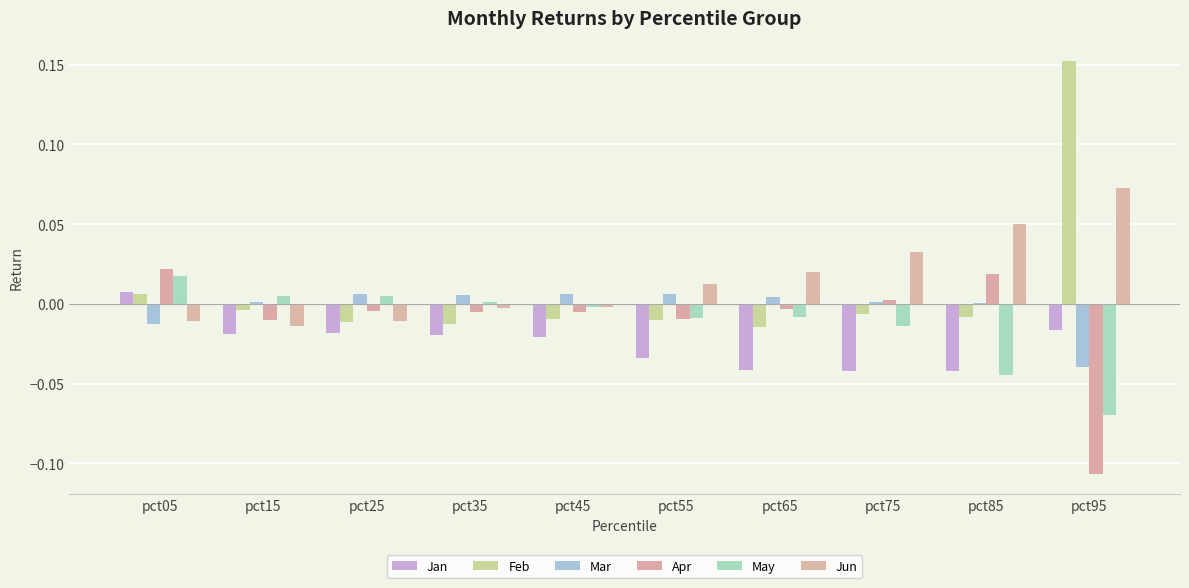

Reading right to left, transcribe all the data shown in this chart.

Jan: pct95=-0.0	pct85=-0.0	pct75=-0.0	pct65=-0.0	pct55=-0.0	pct45=-0.0	pct35=-0.0	pct25=-0.0	pct15=-0.0	pct05=0.0
Feb: pct95=0.2	pct85=-0.0	pct75=-0.0	pct65=-0.0	pct55=-0.0	pct45=-0.0	pct35=-0.0	pct25=-0.0	pct15=-0.0	pct05=0.0
Mar: pct95=-0.0	pct85=0.0	pct75=0.0	pct65=0.0	pct55=0.0	pct45=0.0	pct35=0.0	pct25=0.0	pct15=0.0	pct05=-0.0
Apr: pct95=-0.1	pct85=0.0	pct75=0.0	pct65=-0.0	pct55=-0.0	pct45=-0.0	pct35=-0.0	pct25=-0.0	pct15=-0.0	pct05=0.0
May: pct95=-0.1	pct85=-0.0	pct75=-0.0	pct65=-0.0	pct55=-0.0	pct45=-0.0	pct35=0.0	pct25=0.0	pct15=0.0	pct05=0.0
Jun: pct95=0.1	pct85=0.1	pct75=0.0	pct65=0.0	pct55=0.0	pct45=-0.0	pct35=-0.0	pct25=-0.0	pct15=-0.0	pct05=-0.0